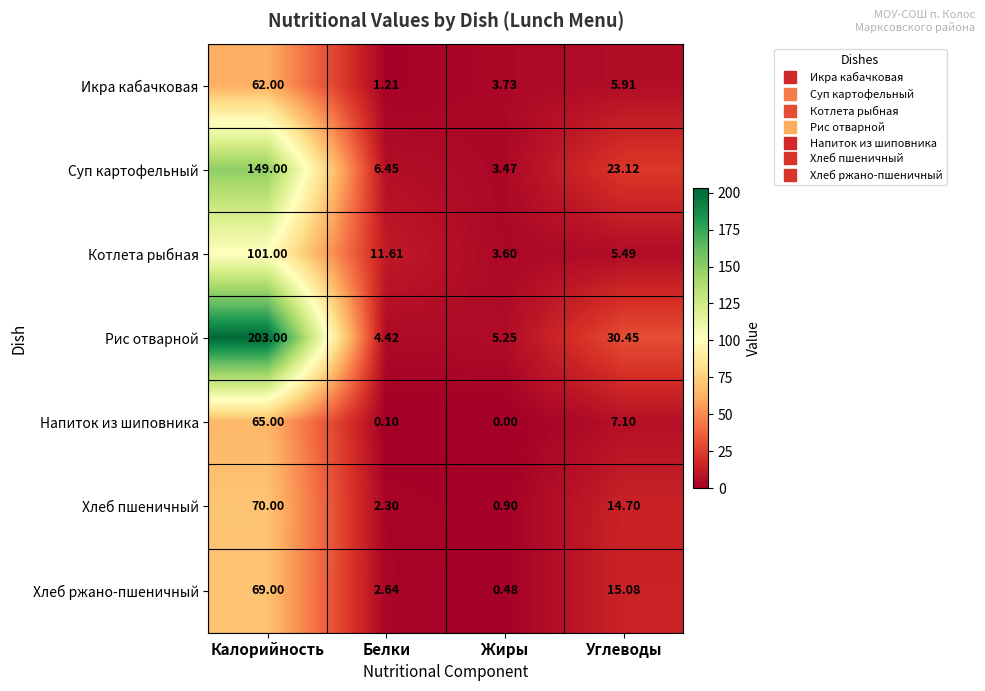

Where does the Рис отварной series first go above 30?

Калорийность